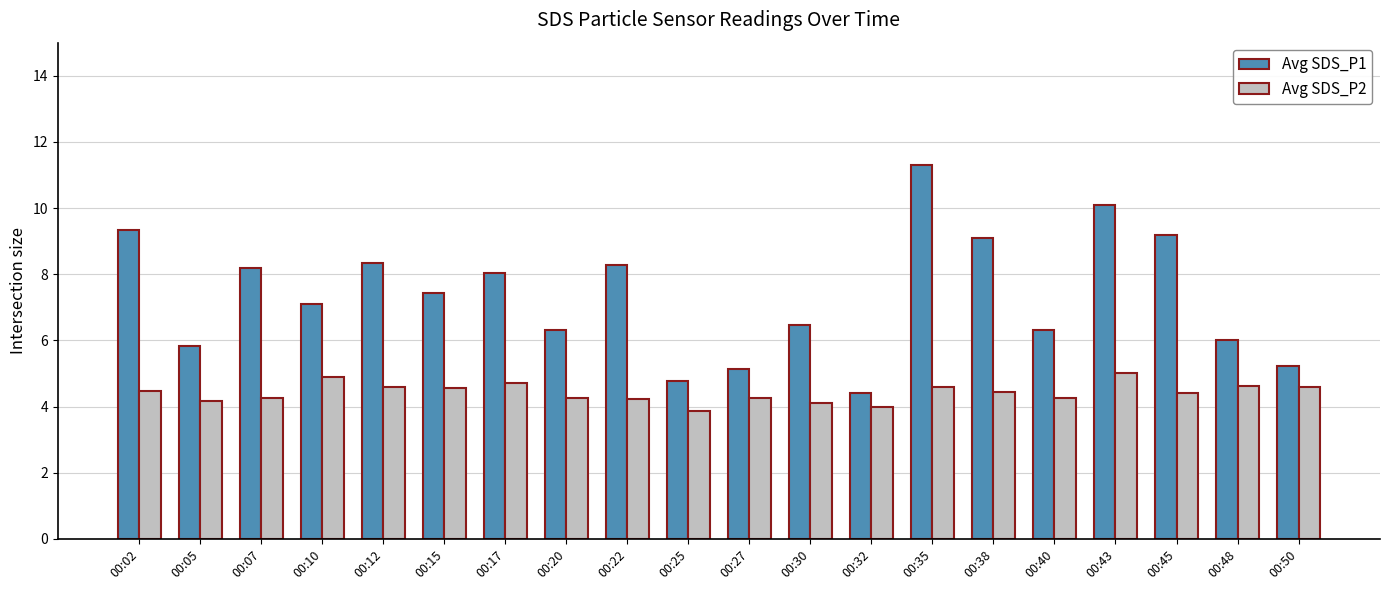

At which category does the chart reach its minimum across all series?

00:25